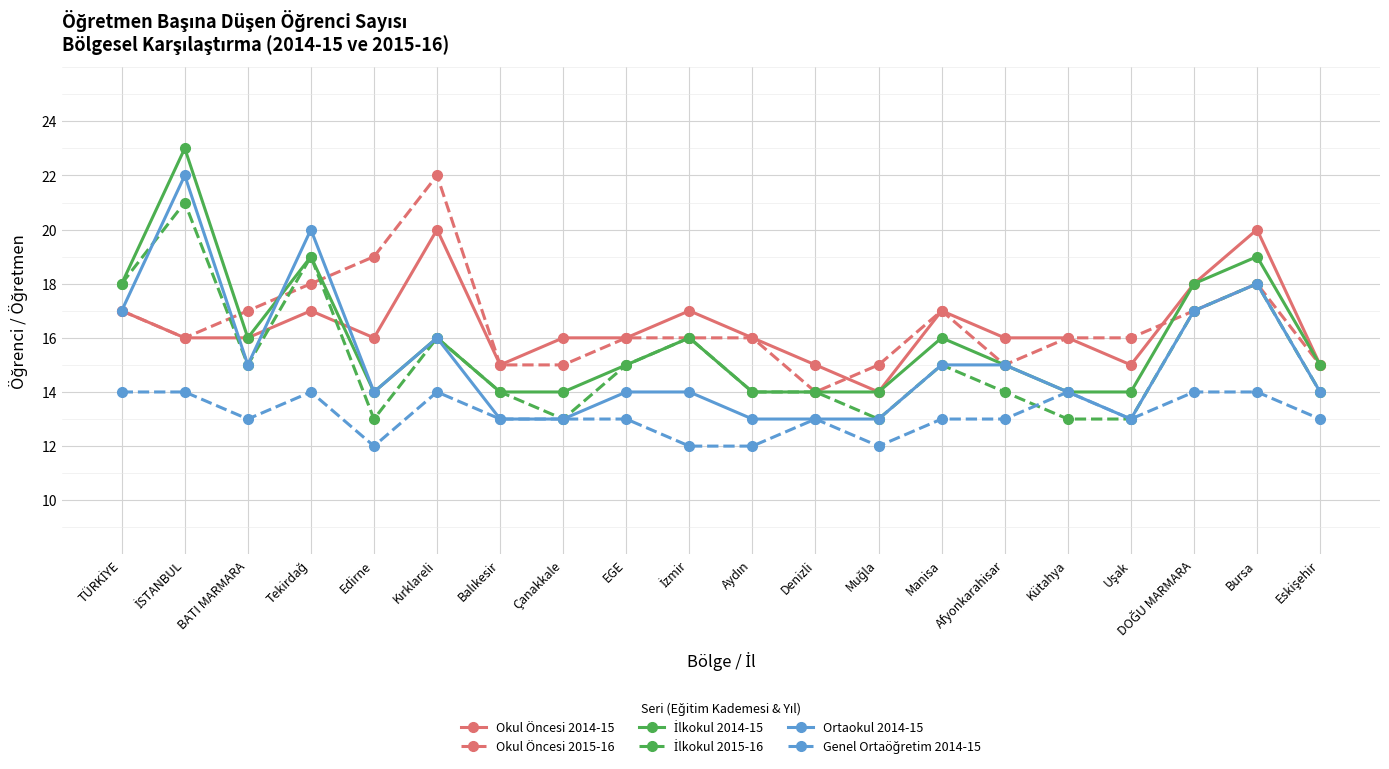

What is the average value of the Okul Öncesi 2014-15 series?

16